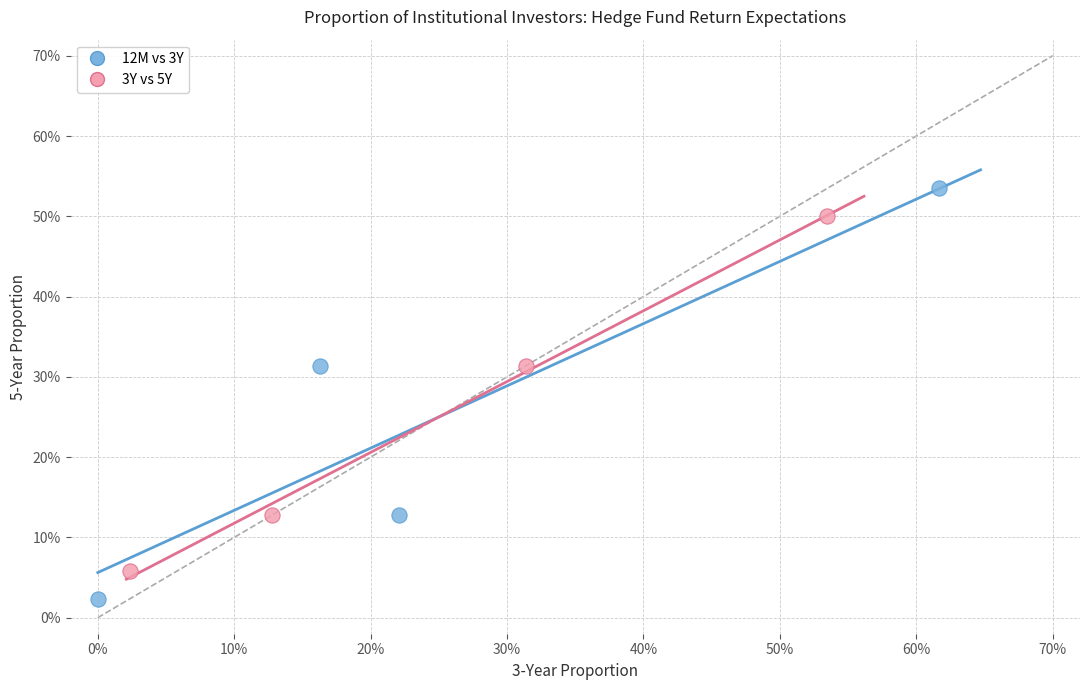

What are all the series names shown in the legend?

12M vs 3Y, 3Y vs 5Y